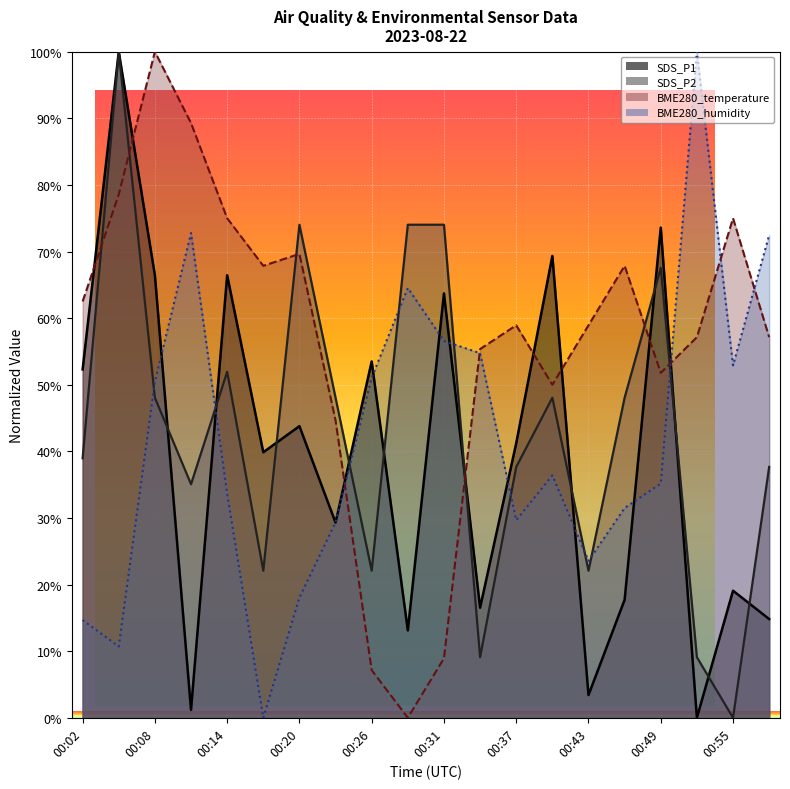

What are all the series names shown in the legend?

SDS_P1, SDS_P2, BME280_temperature, BME280_humidity